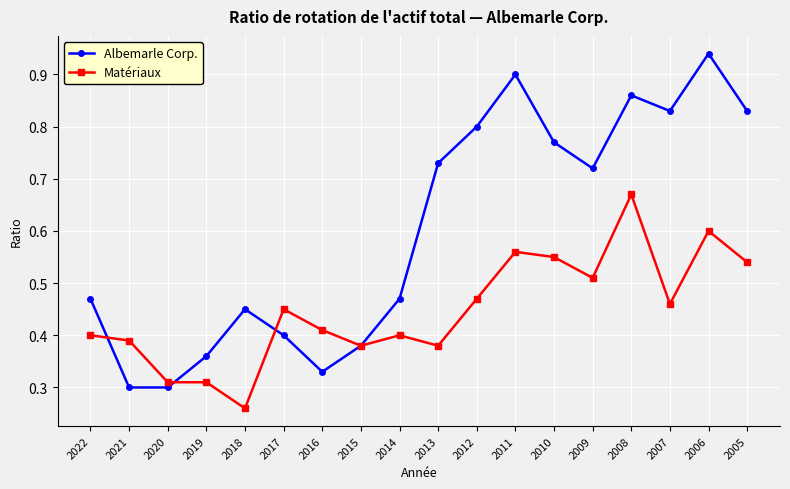

How many categories are shown in the chart?

18